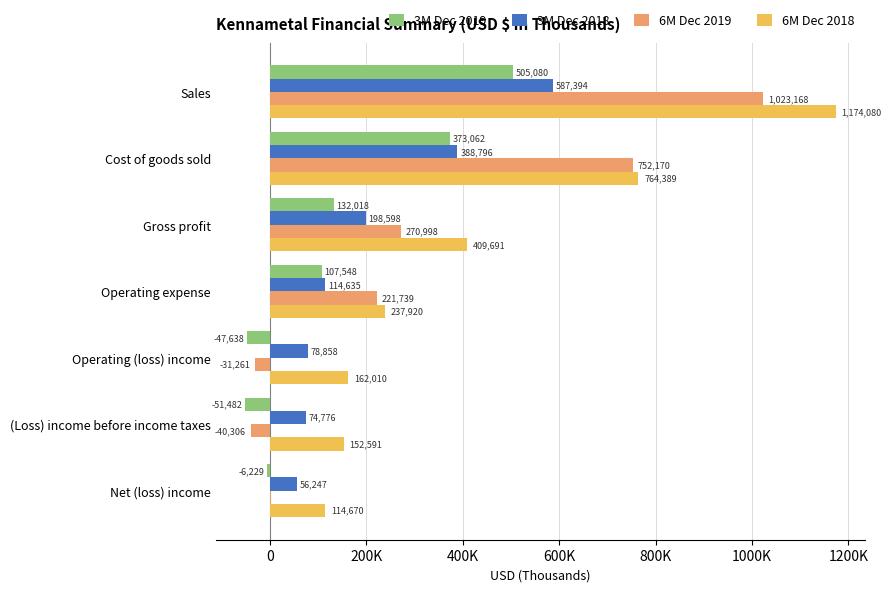

What are all the series names shown in the legend?

3M Dec 2019, 3M Dec 2018, 6M Dec 2019, 6M Dec 2018